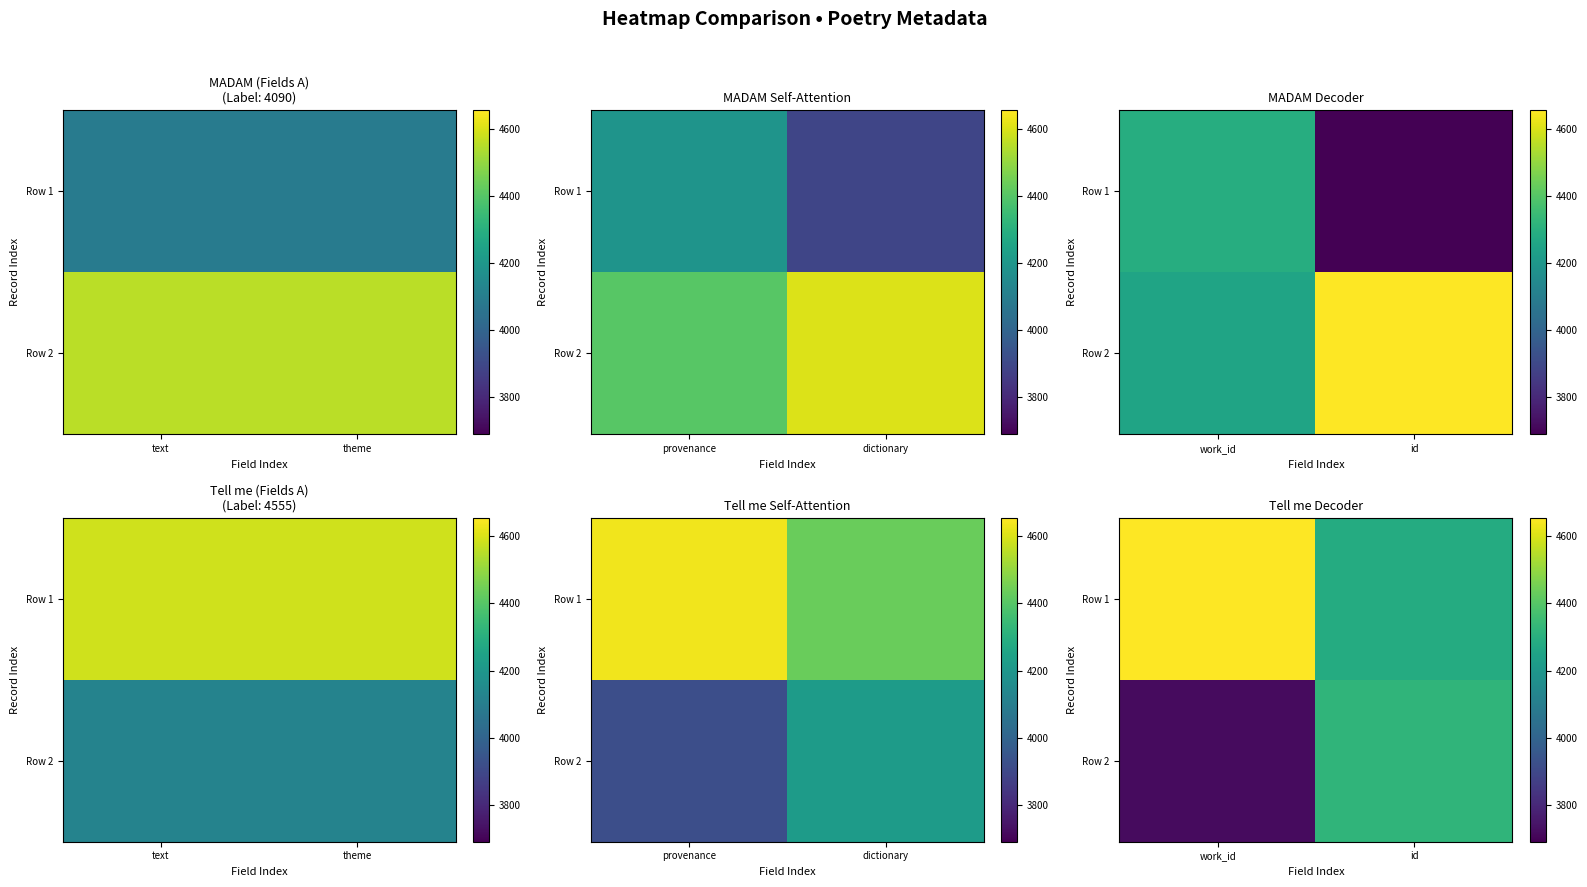

At which label is Row 2 closest to 4020?

work_id